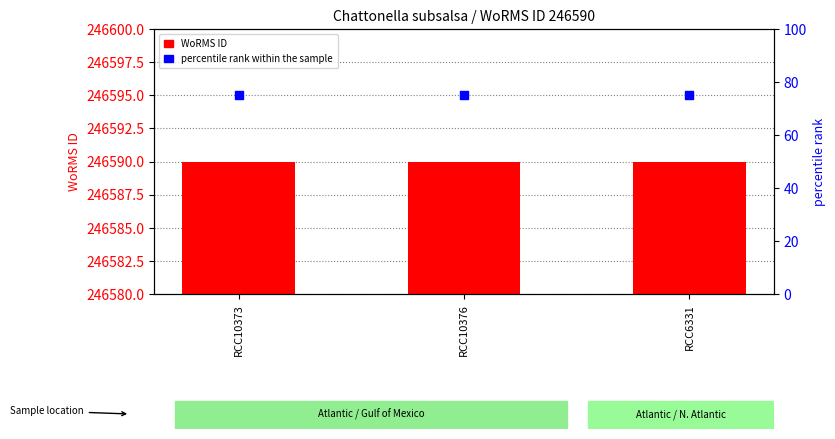

What is the total value across all series at RCC6331?

246665